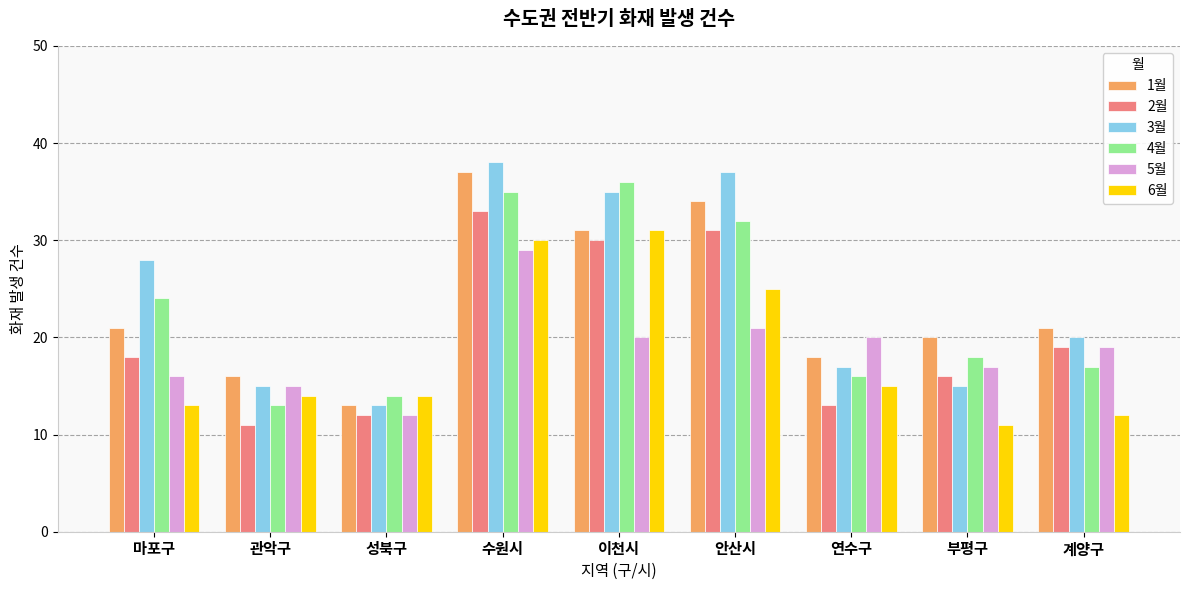

At which label does 3월 first exceed 20?

마포구